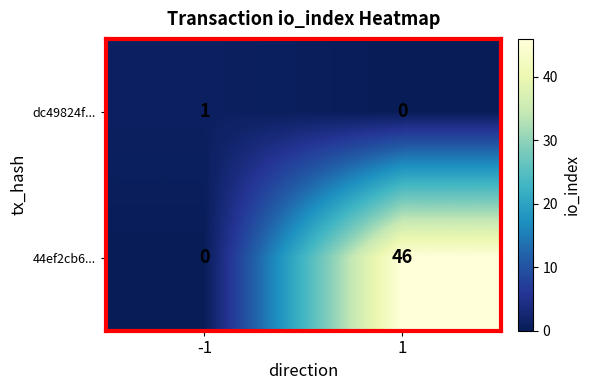

What is the maximum value shown in the chart?

46